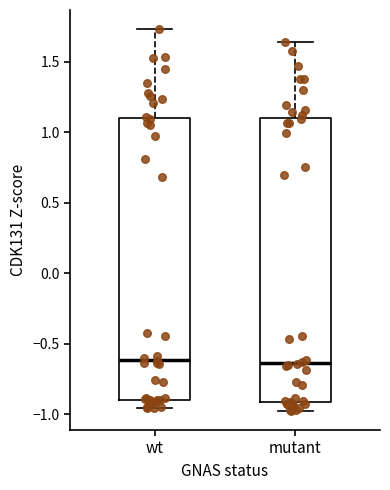

Where does the upper whisker of the box for mutant end on the y-axis? The values are not printed on the chart, so give them approximately, as read against the axis.

1.65